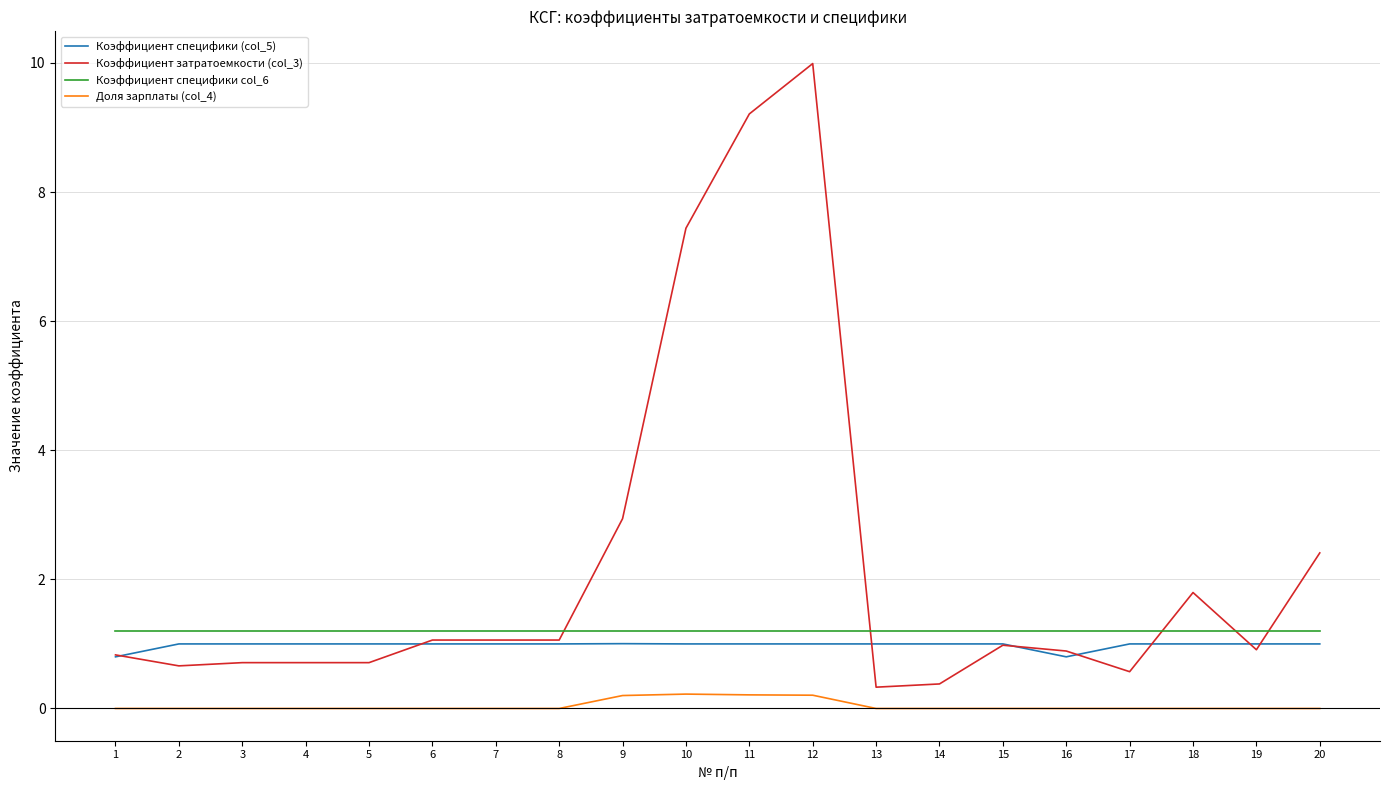

The value of Коэффициент специфики (col_5) at 18 is 0.3. True or false?

False